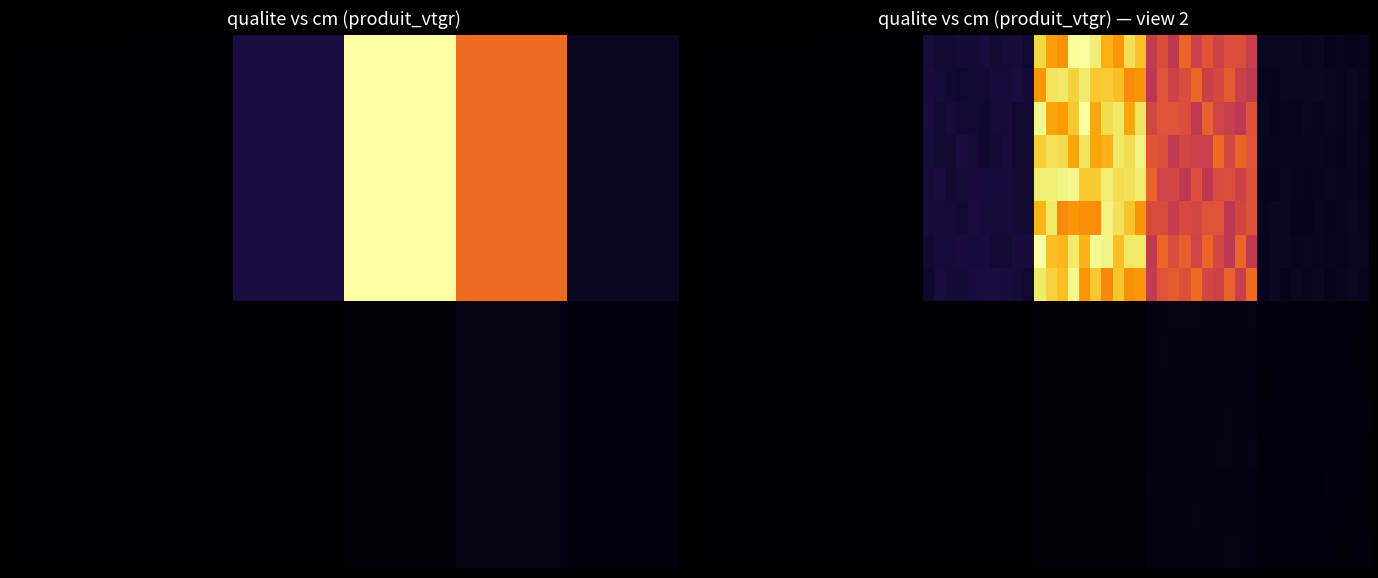

Is it true that BORDURE equals 0.4 at 4?

False